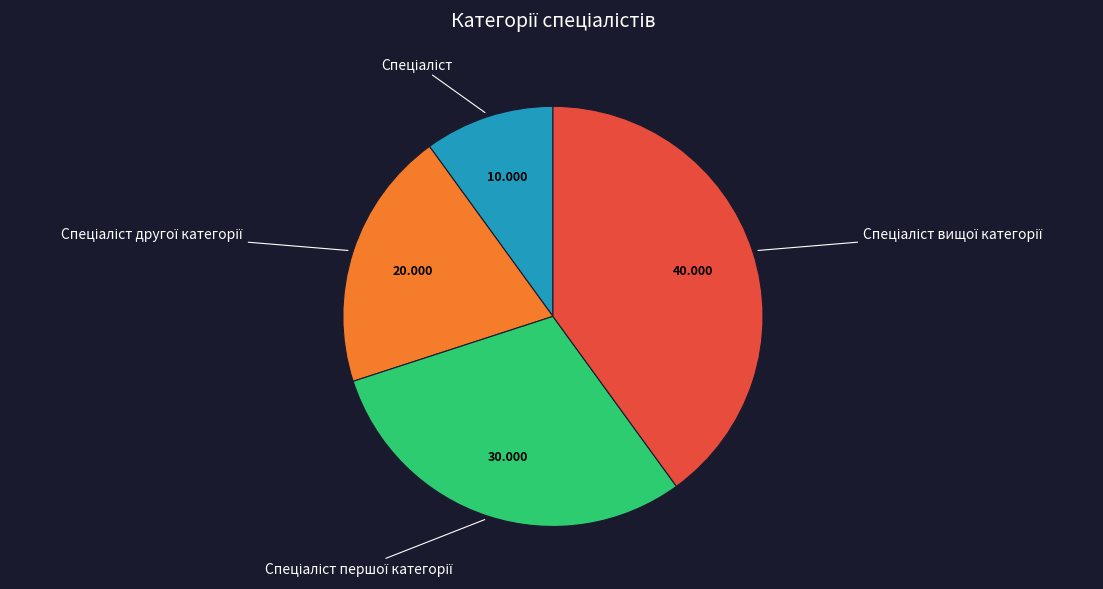

Is there a majority slice in this chart?

No